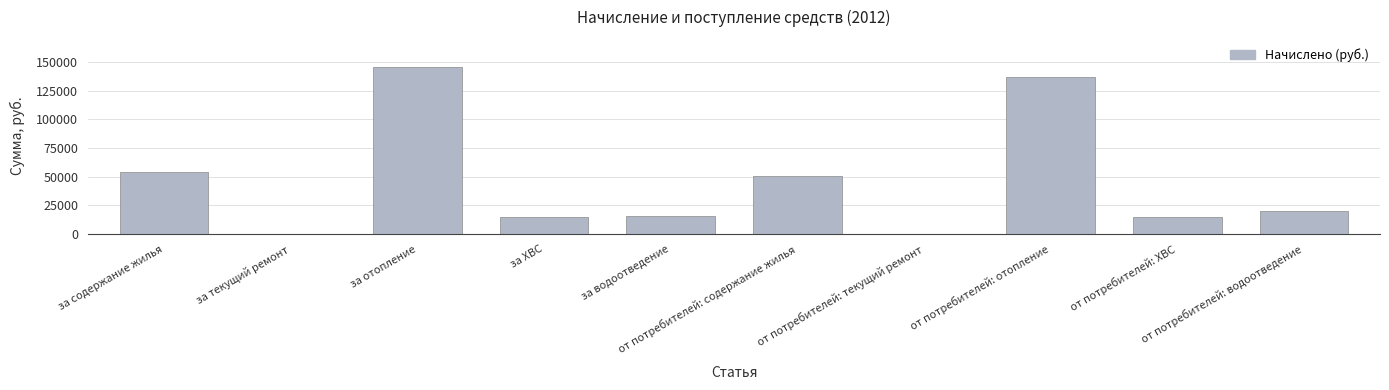

Reading right to left, what are all the values shown in this chart?

20130.8	15056.3	137072.7	0.0	50537.6	15912.1	14597.4	145407.6	0.0	53758.4